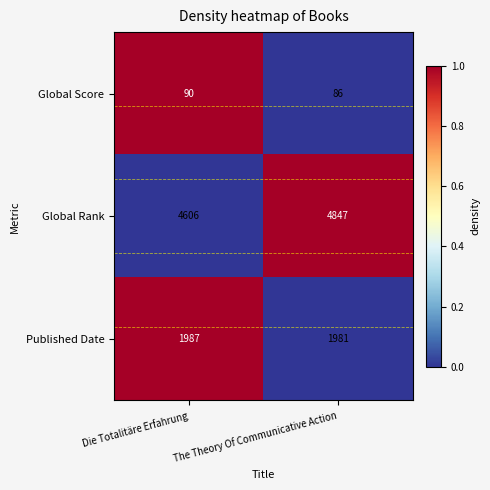

Which series has the widest spread of values?

Global Rank